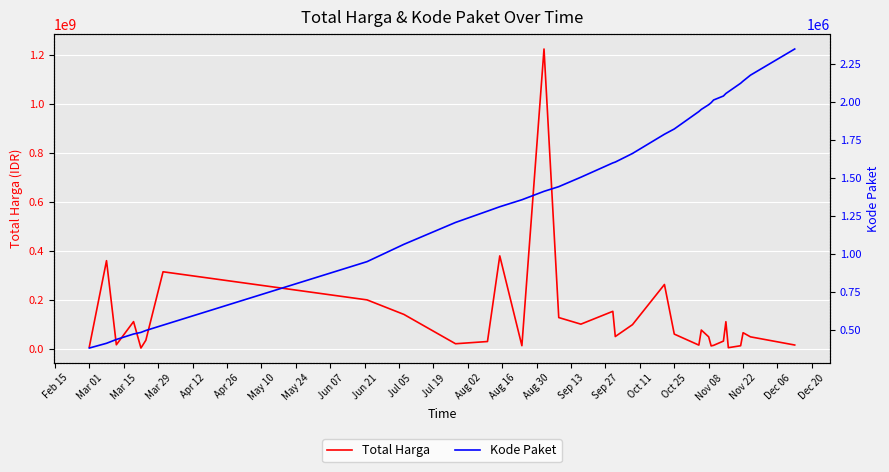

What is the difference between the second highest and minimum values in the Kode Paket series?

1795919